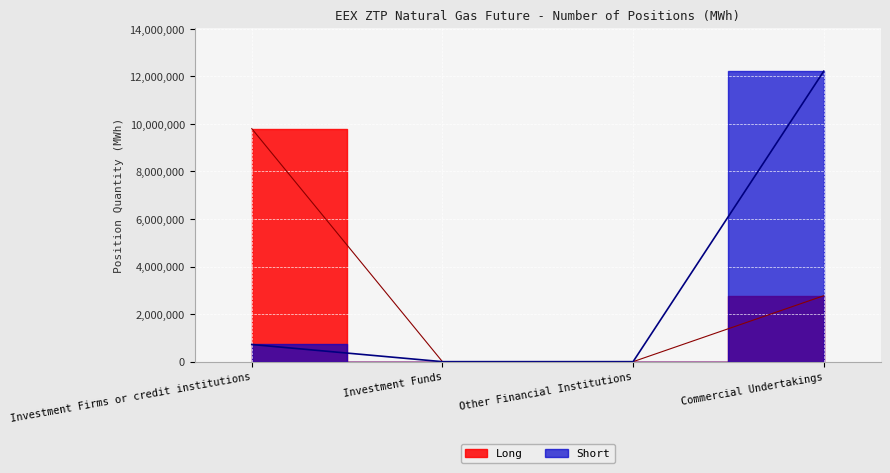

What is the label of the 2nd point from the right?

Other Financial Institutions